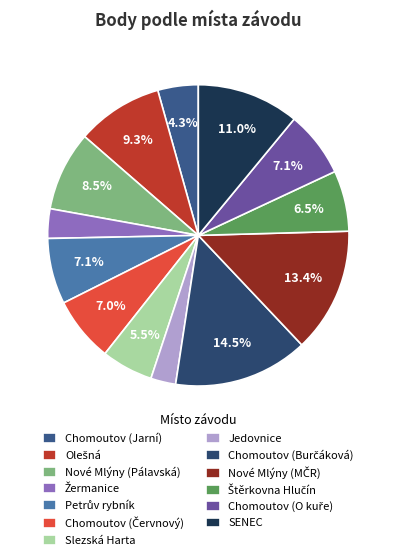

How many slices are in this pie chart?

13